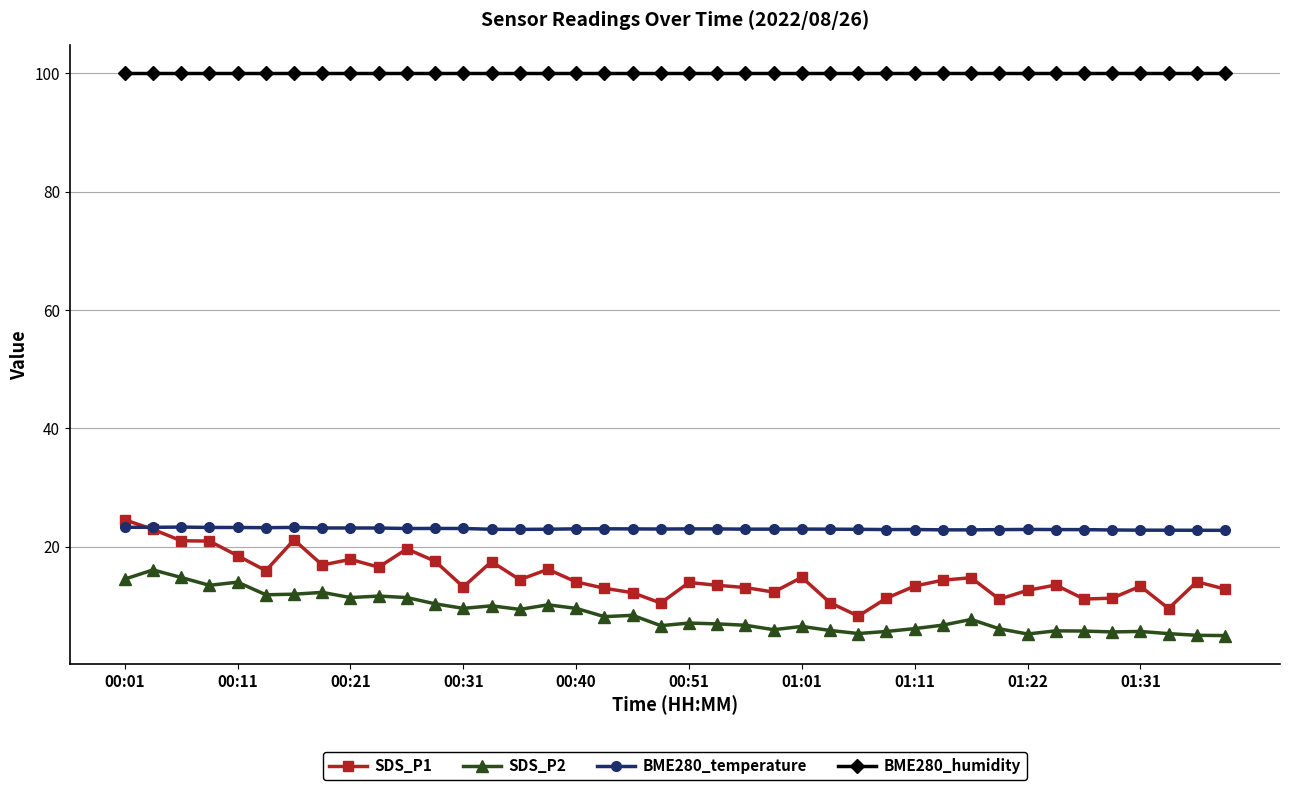

List the series in order of their peak value, highest first.

BME280_humidity, SDS_P1, BME280_temperature, SDS_P2